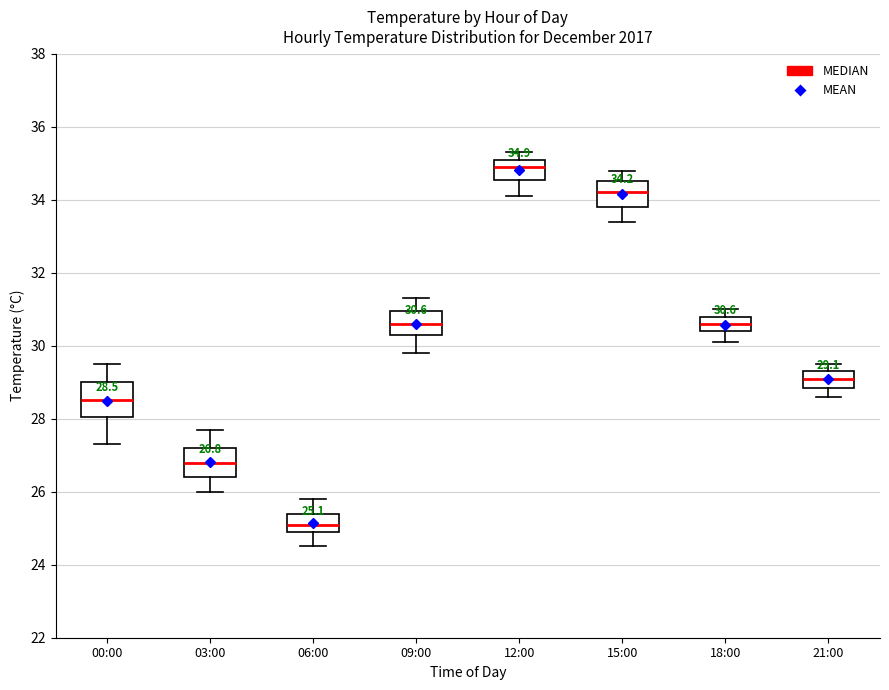

Which box has the lowest median line?

06:00